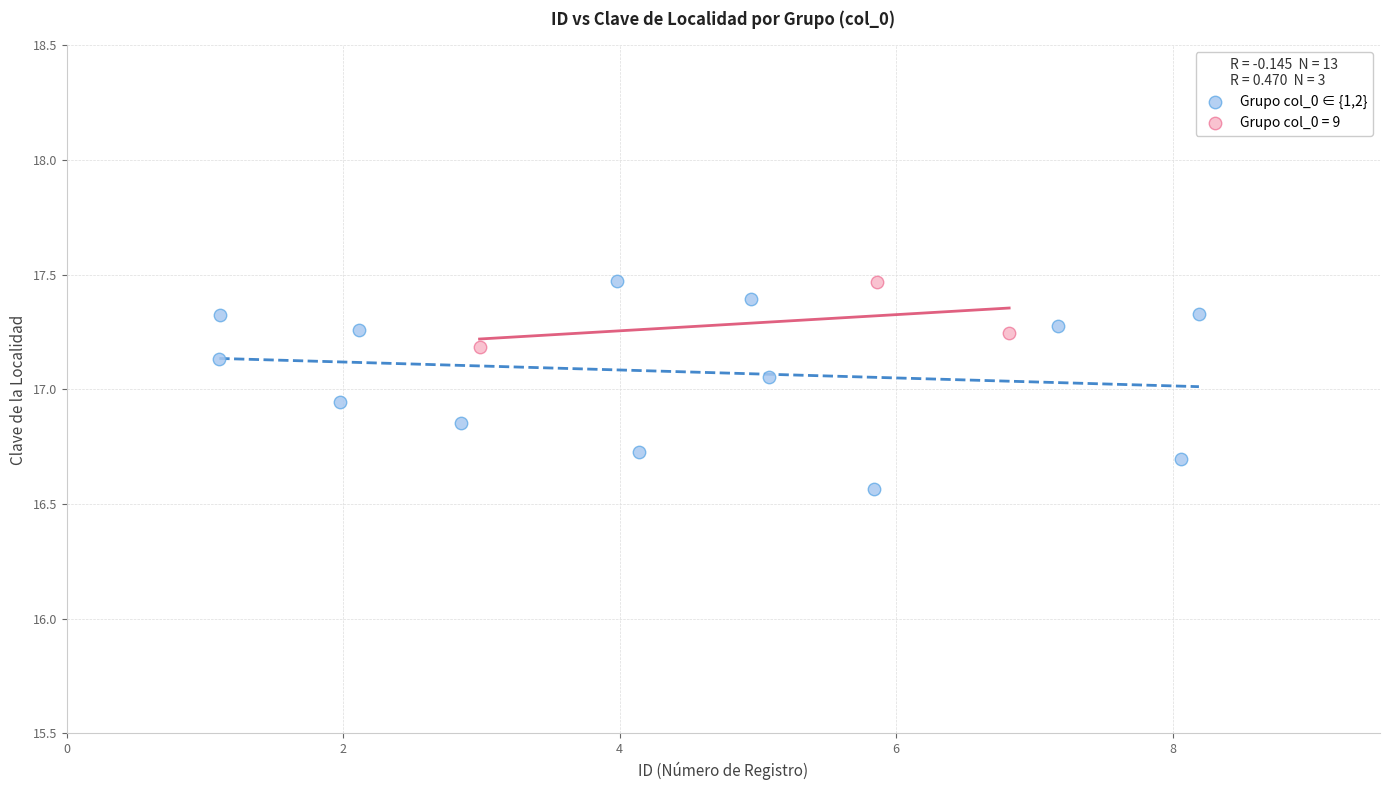

Which series contains the lowest Y value?

Grupo col_0 ∈ {1,2}